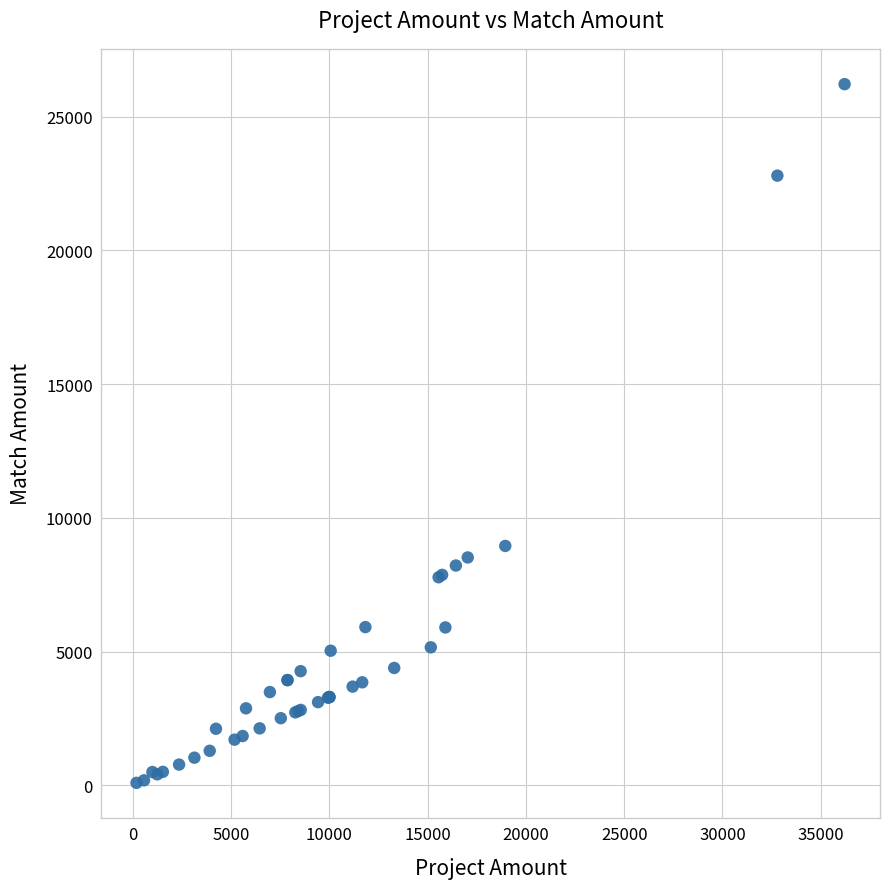

What Y value in the scatter plot is closest to 13154?

8950.5